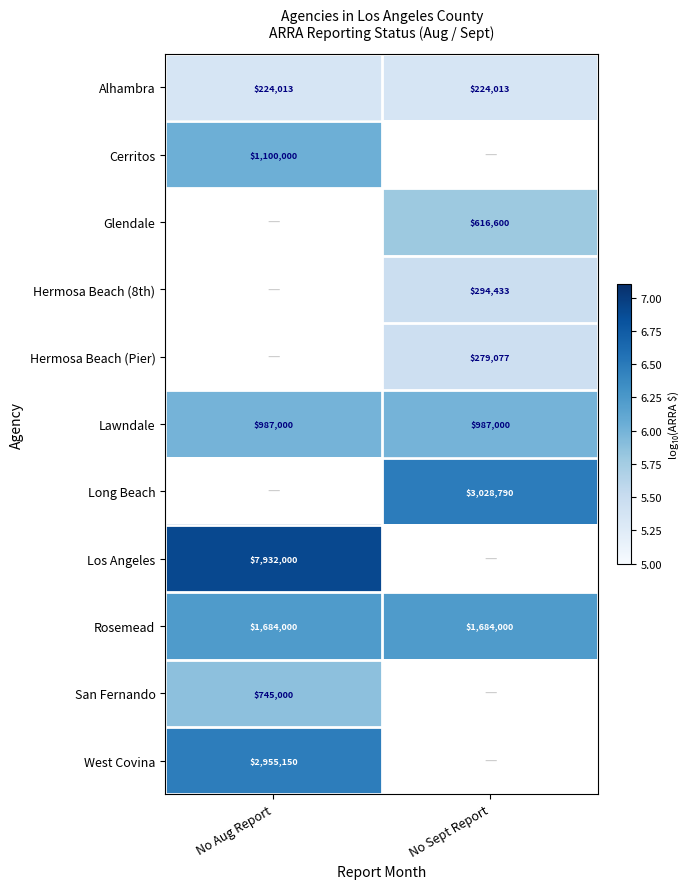

Between No Sept Report and No Aug Report, which is larger?

No Sept Report